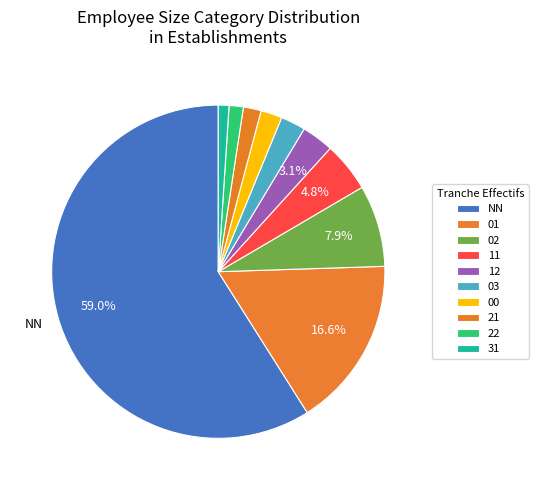

How many slices are in this pie chart?

10